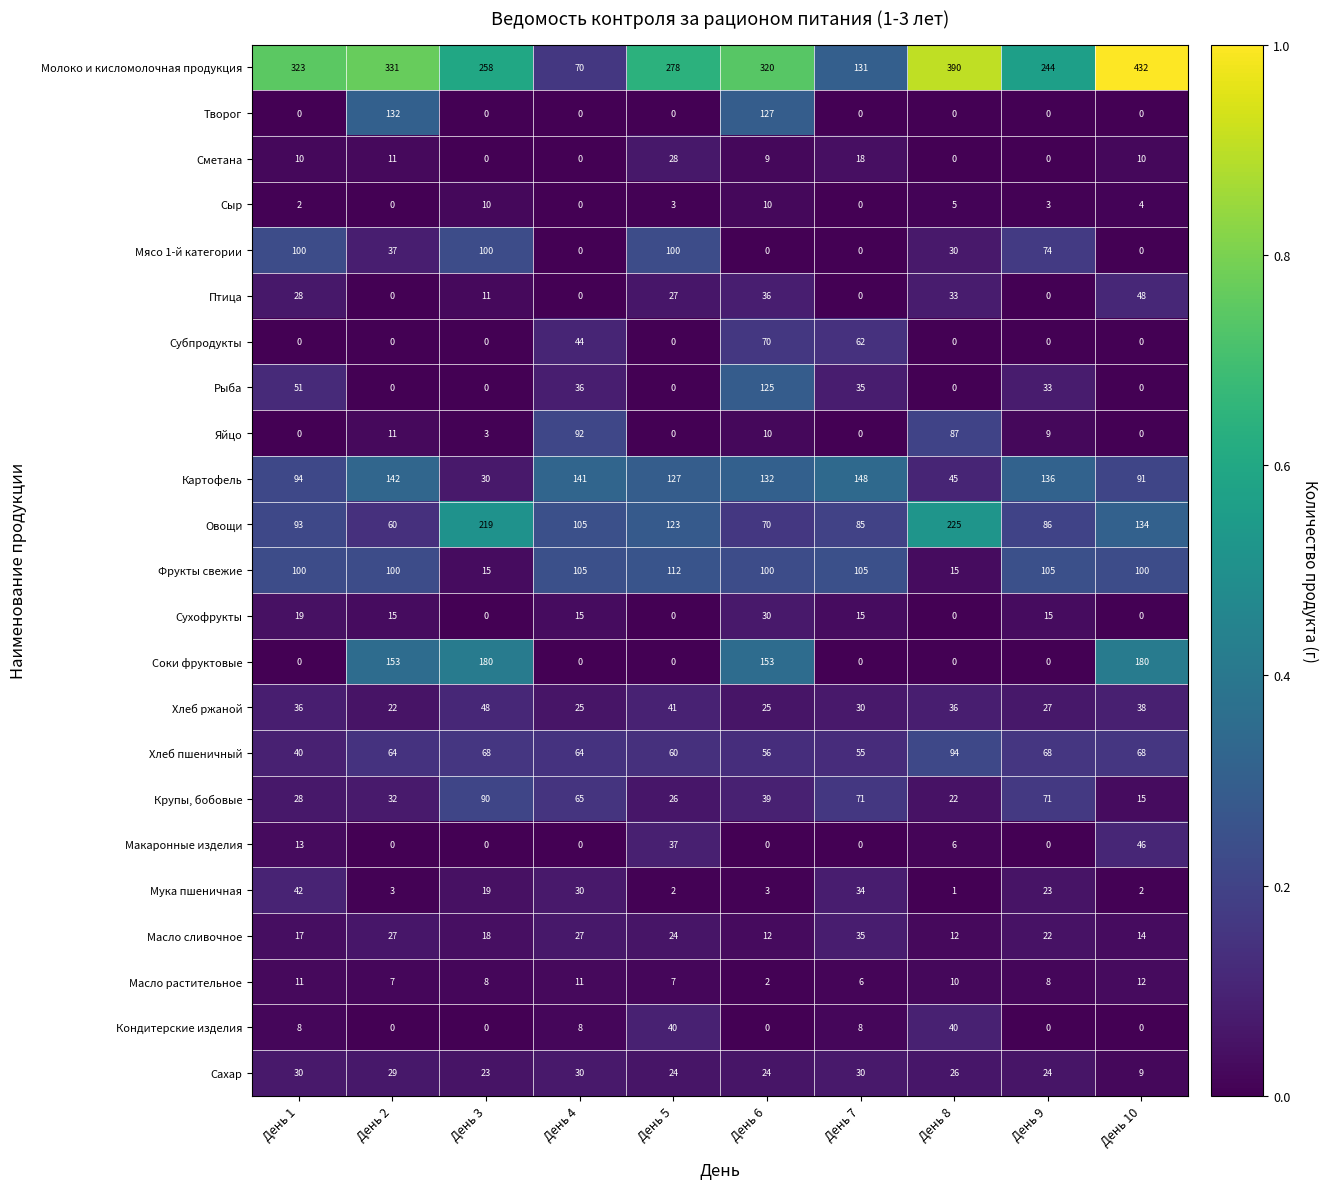

Between День 3 and День 7, which series saw the biggest shift?

Соки фруктовые